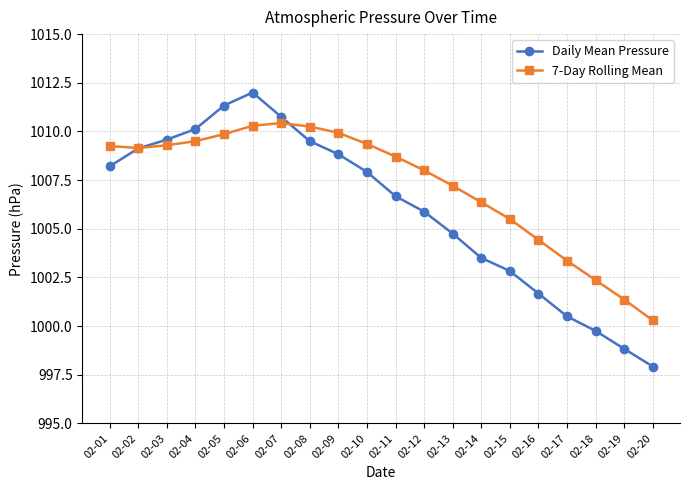

What is the lowest value of the 7-Day Rolling Mean series?

1000.3